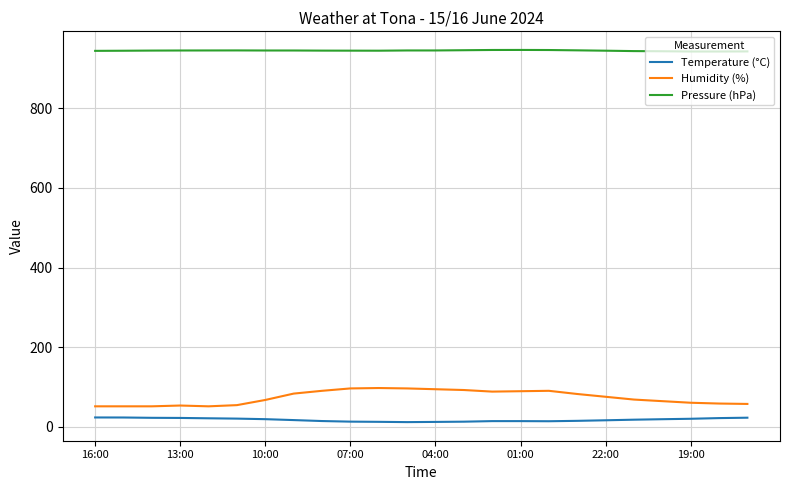

How many values in the Pressure (hPa) series exceed 945?

18